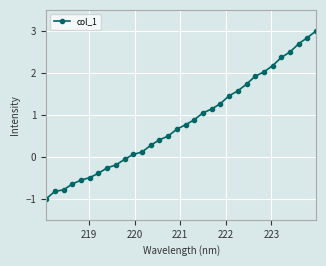

How many lines are shown in the chart?

1